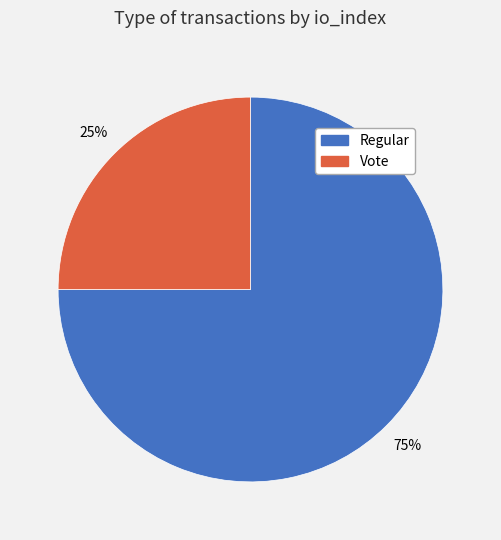

Between Regular and Vote, which is larger?

Regular